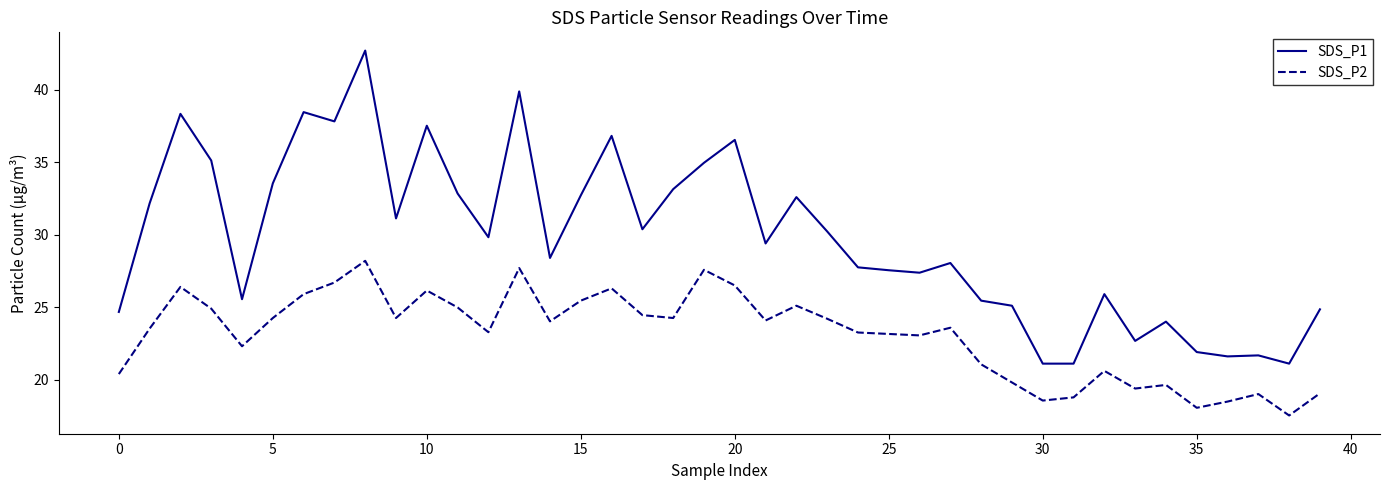

In SDS_P1, how many points are higher than both neighbors (excluding endpoints)?

12